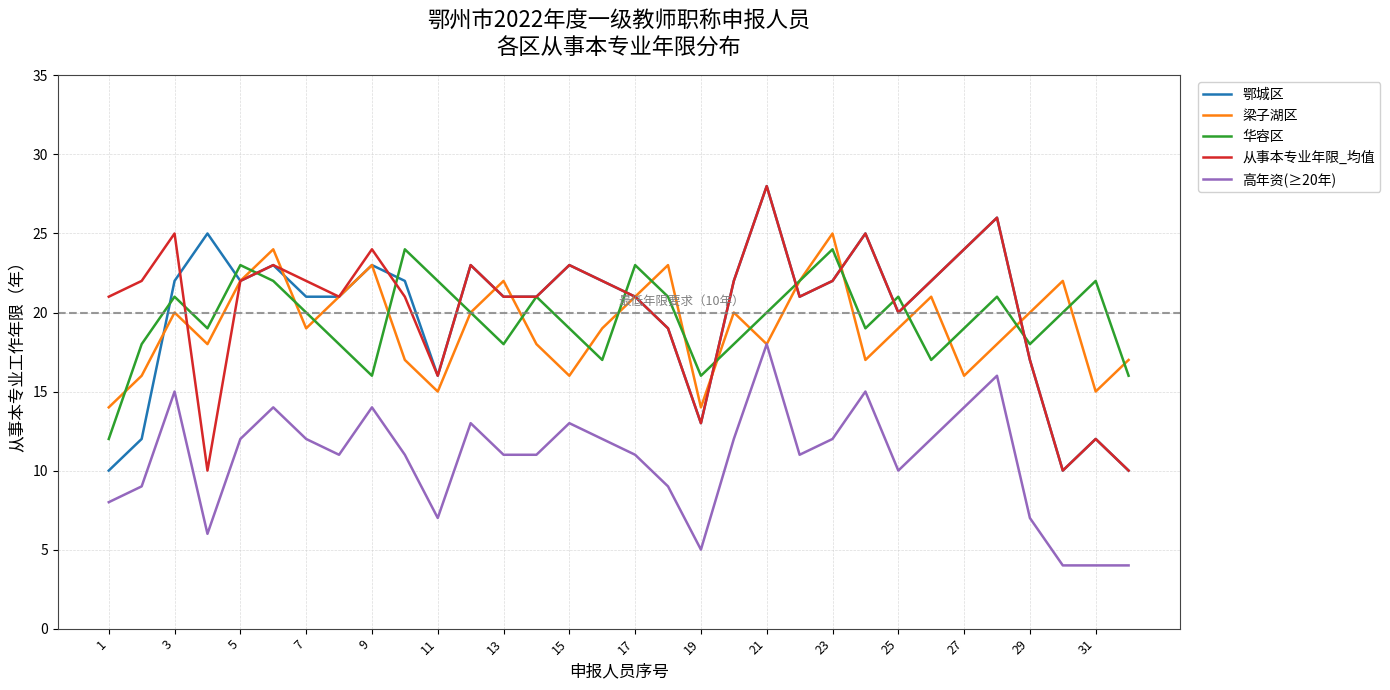

True or false: 华容区 and 高年资(≥20年) cross at least once.

False